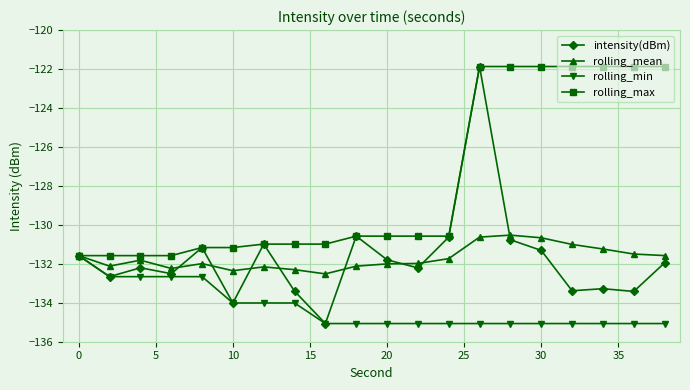

Which series has the largest range (max minus min)?

intensity(dBm)